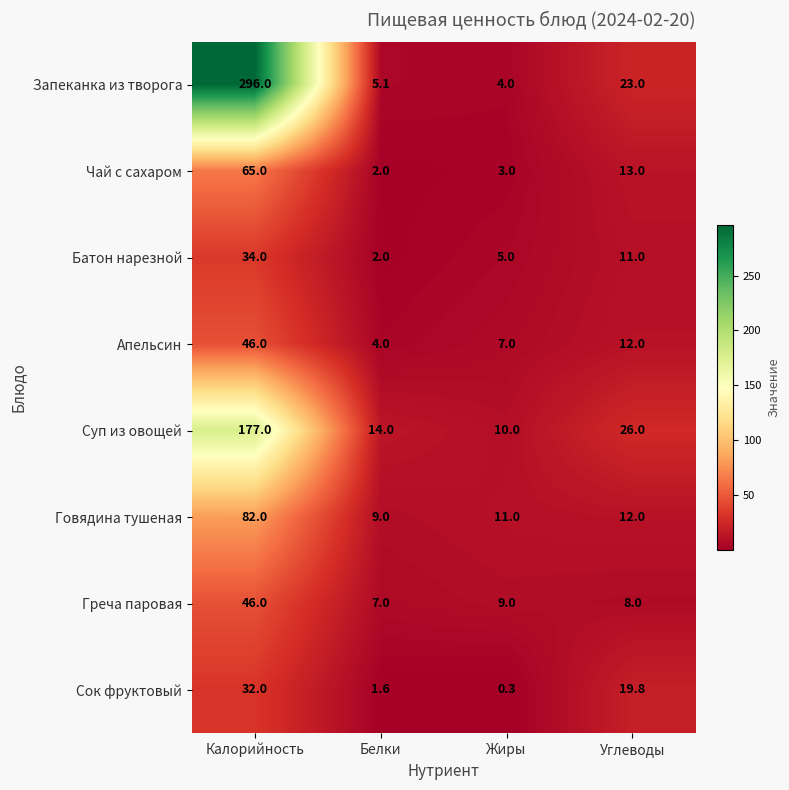

Rank the series at Жиры from lowest to highest value.

Сок фруктовый, Чай с сахаром, Запеканка из творога, Батон нарезной, Апельсин, Греча паровая, Суп из овощей, Говядина тушеная